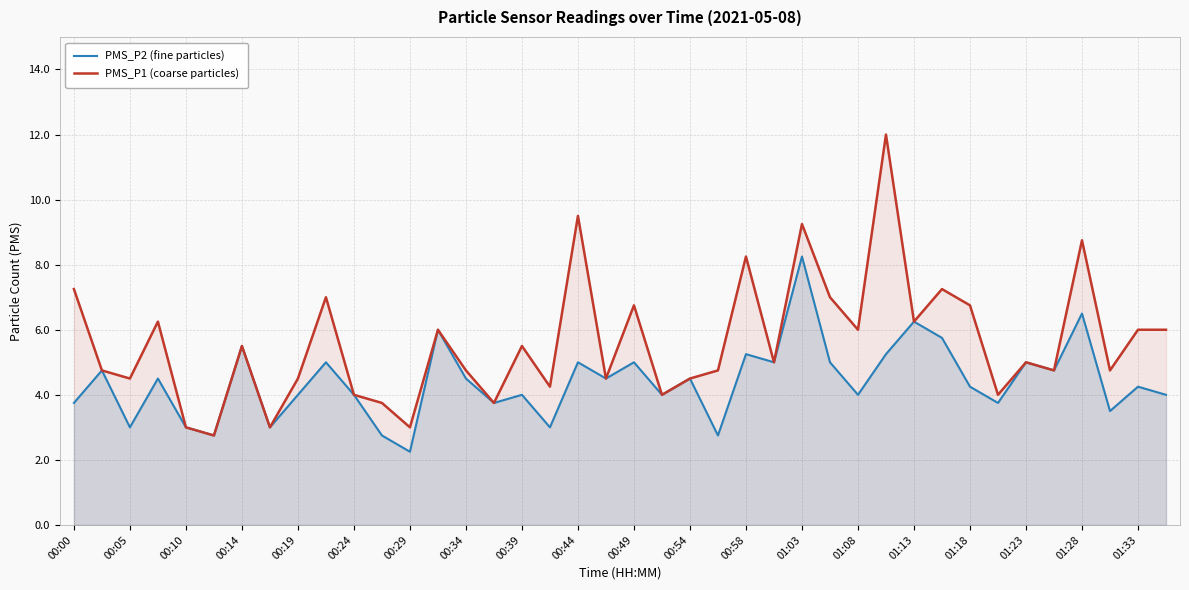

True or false: PMS_P2 (fine particles) has a value of 9.1 at 00:29.

False